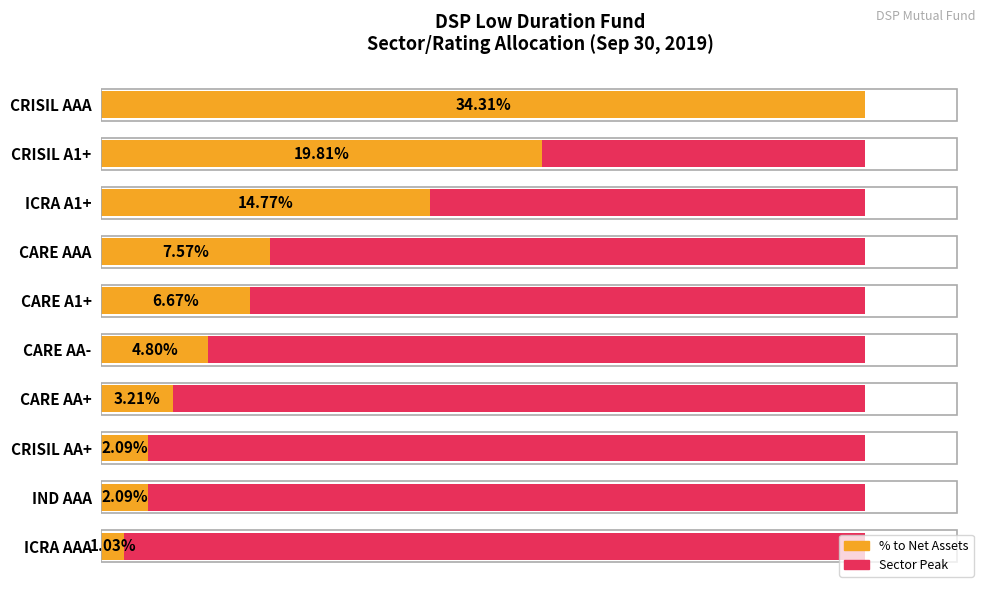

Rank the series by their maximum value, from highest to lowest.

Max Allocation (sector peak), % to Net Assets